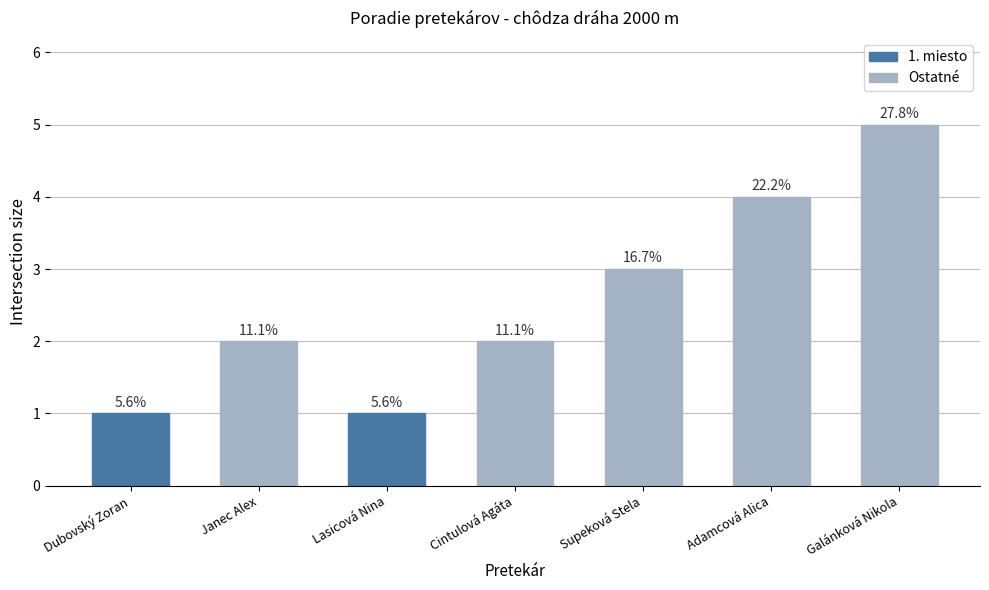

Where is the data nearest to the value 3?

Supeková Stela